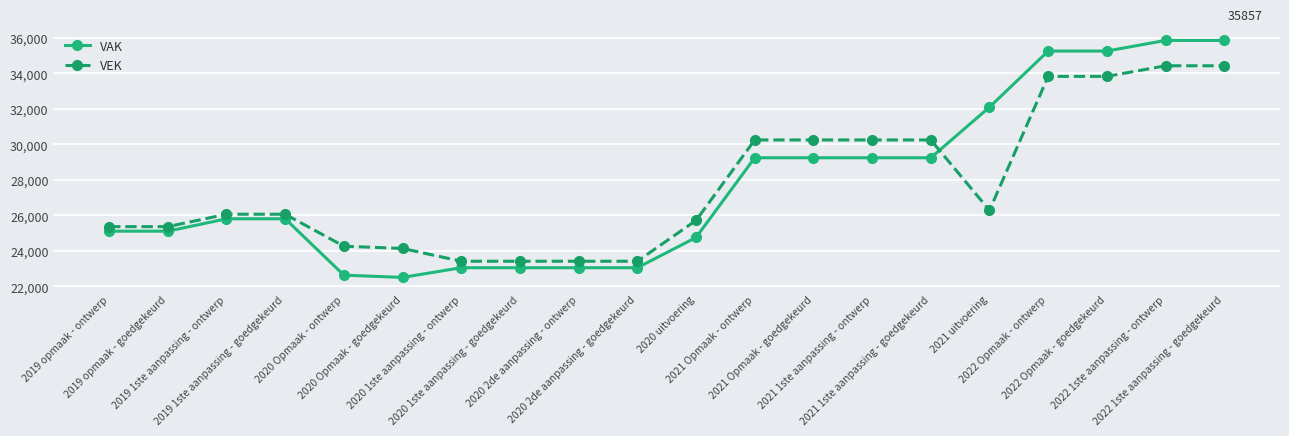

How many data points in VAK are less than 25813?

9